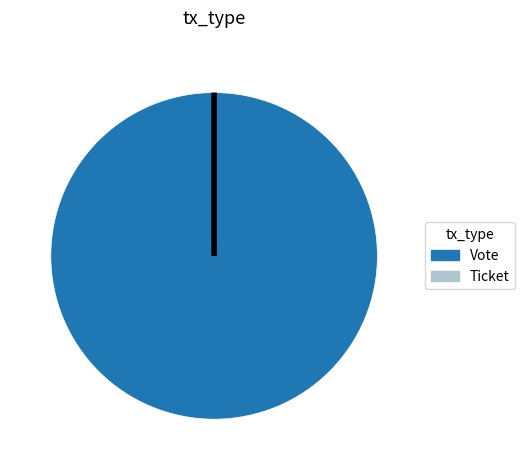

What percentage is the Vote slice, to the nearest percent?

100%